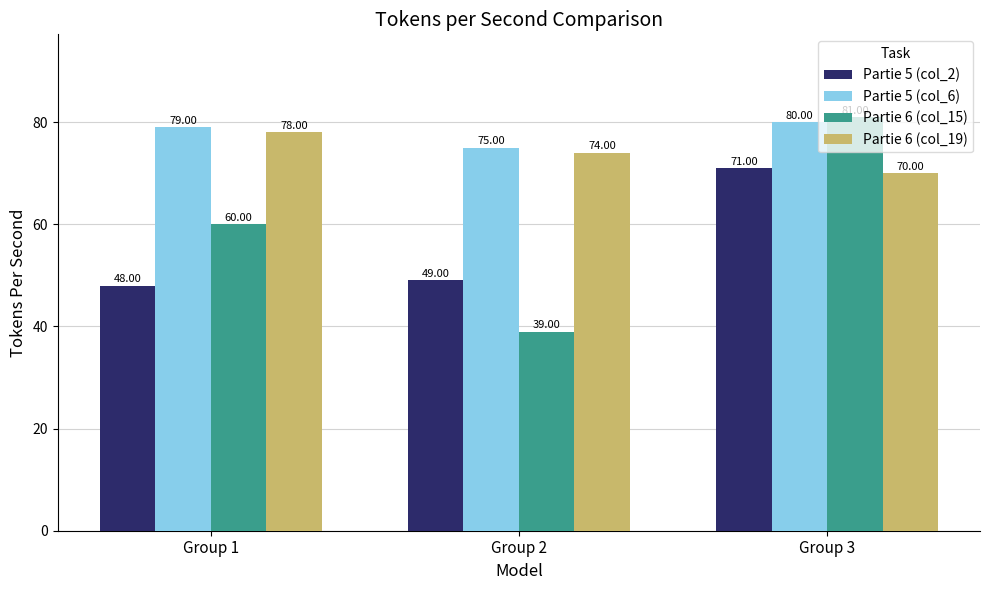

What is the average value of the Partie 6 (col_19) series?

74